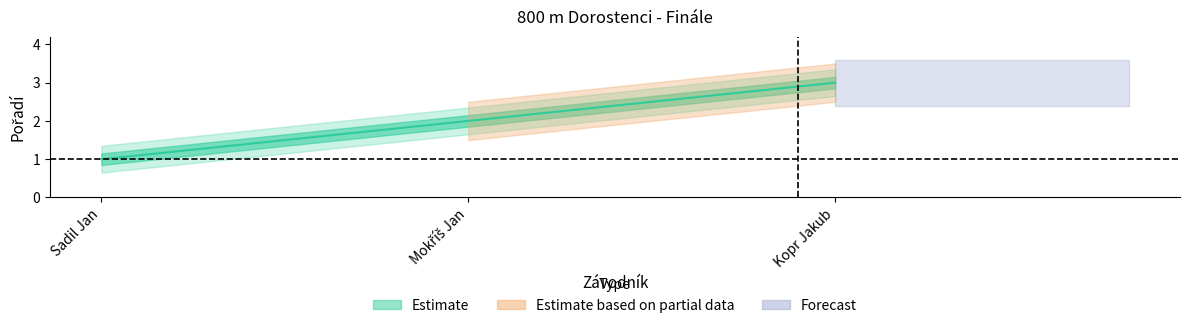

Is it true that the value at Mokříš Jan is 1?

False